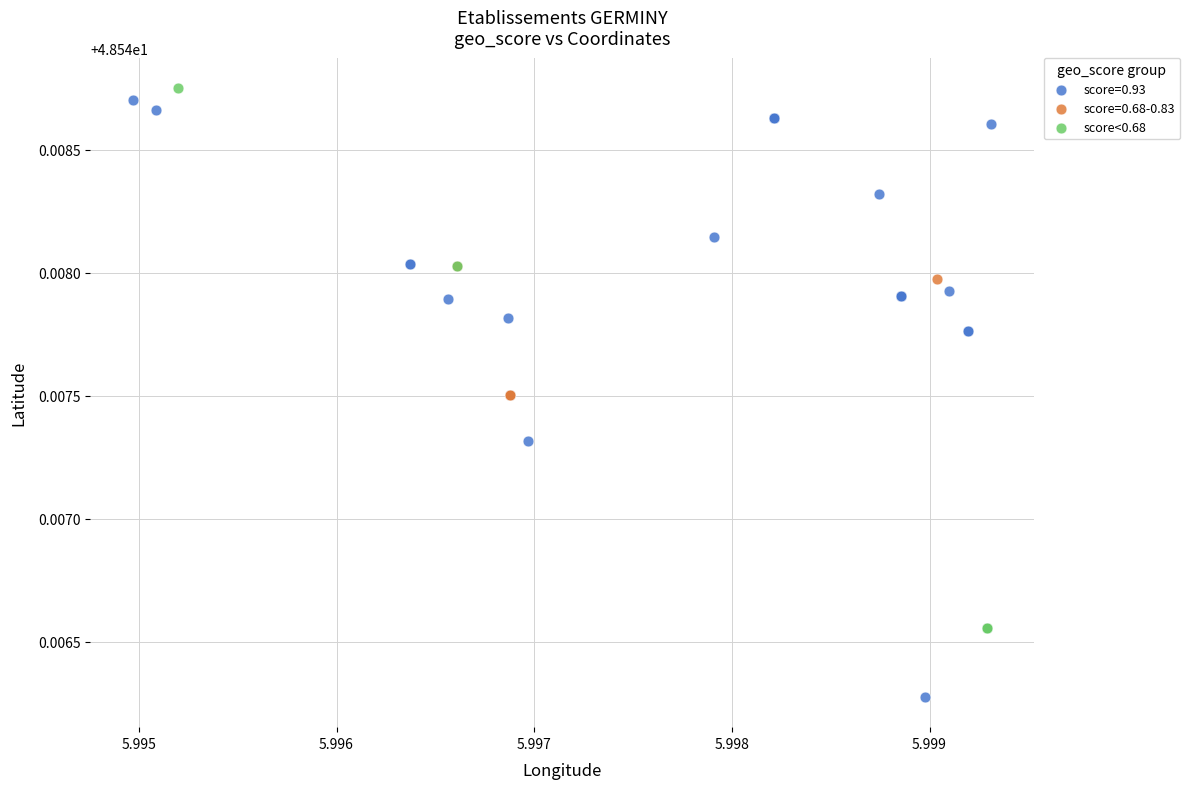

Which series has the largest Y range (max minus min)?

score=0.93